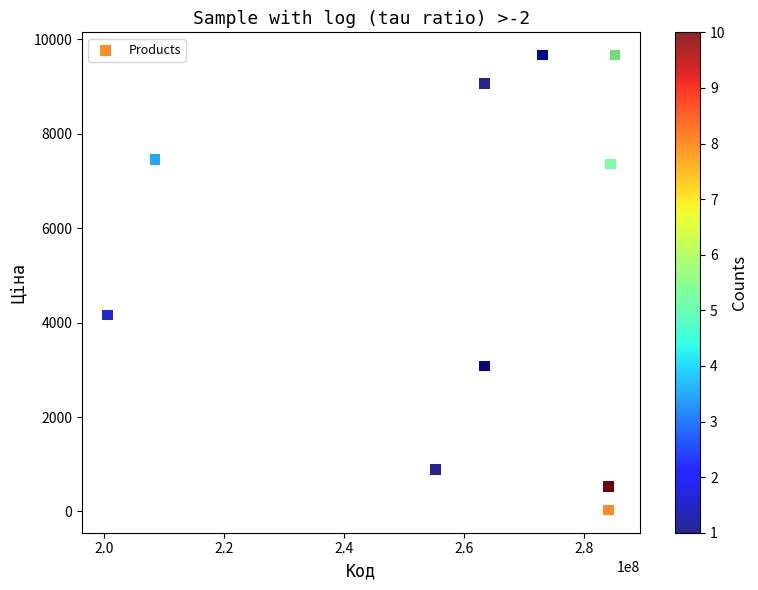

What Y value in the scatter plot is closest to 4848?

4161.8